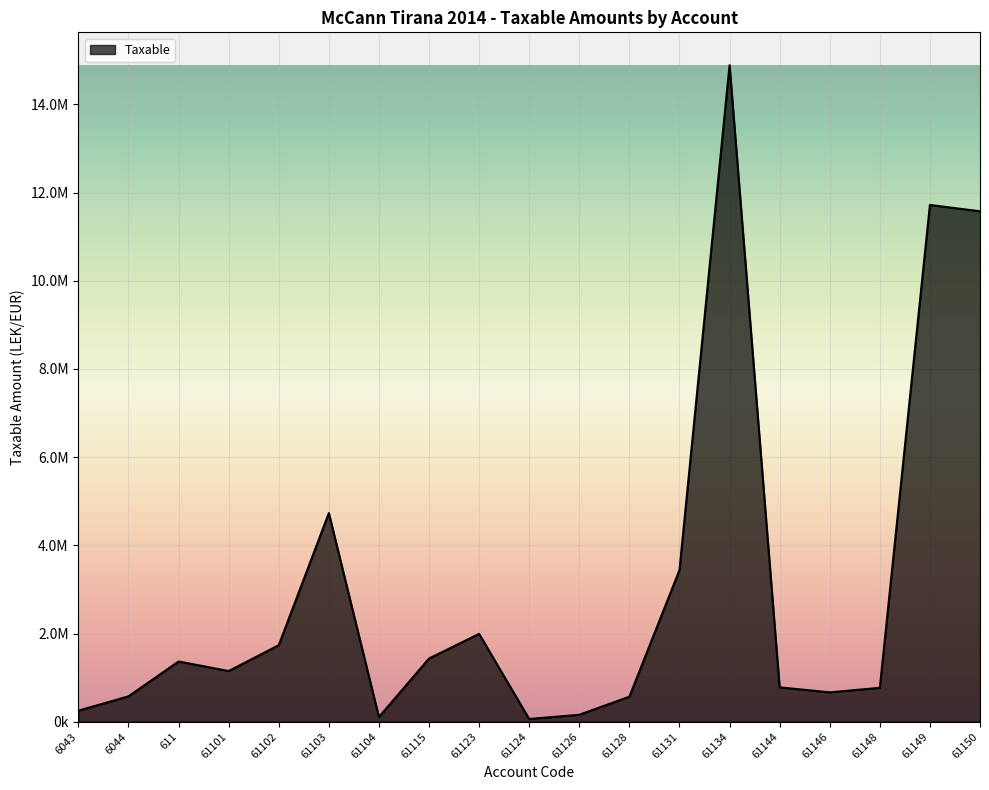

Approximately how many times larger is the value at 61144 compared to 61124?

12.6